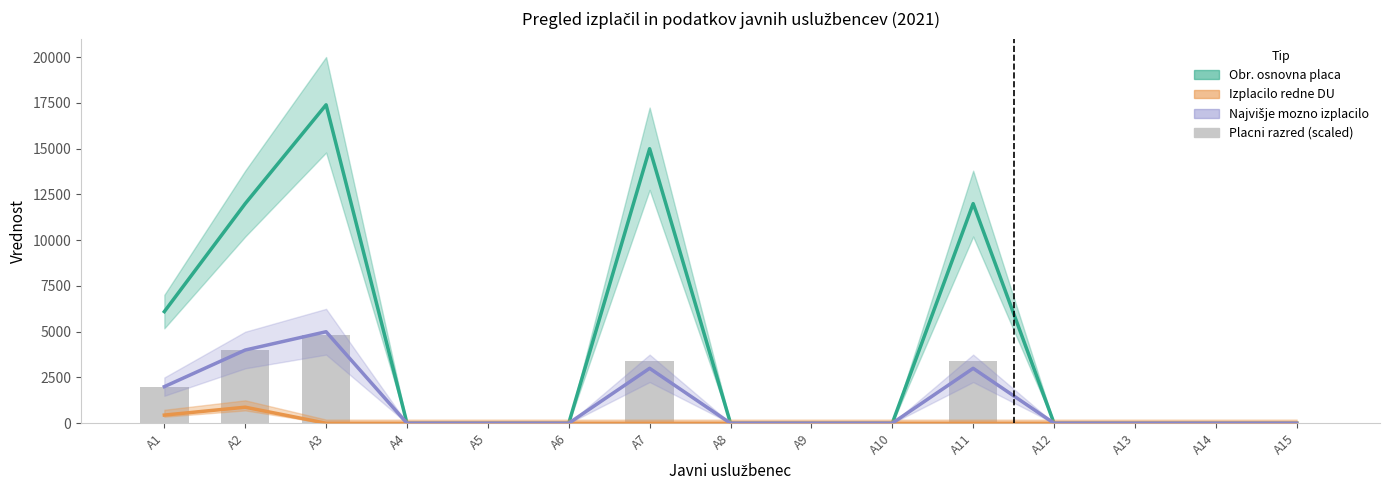

Reading left to right, what are all the values shown in this chart?

Obr. osnovna placa: A1=6100.0	A2=12000.0	A3=17400.0	A4=0.0	A5=0.0	A6=0.0	A7=15000.0	A8=0.0	A9=0.0	A10=0.0	A11=12000.0	A12=0.0	A13=0.0	A14=0.0	A15=0.0
Izplacilo redne DU: A1=445.5	A2=876.5	A3=0.0	A4=0.0	A5=0.0	A6=0.0	A7=0.0	A8=0.0	A9=0.0	A10=0.0	A11=0.0	A12=0.0	A13=0.0	A14=0.0	A15=0.0
Najvišje mozno izplacilo: A1=2000.0	A2=4000.0	A3=5000.0	A4=0.0	A5=0.0	A6=0.0	A7=3000.0	A8=0.0	A9=0.0	A10=0.0	A11=3000.0	A12=0.0	A13=0.0	A14=0.0	A15=0.0
Placni razred (scaled): A1=2000.0	A2=4000.0	A3=4800.0	A4=0.0	A5=0.0	A6=0.0	A7=3400.0	A8=0.0	A9=0.0	A10=0.0	A11=3400.0	A12=0.0	A13=0.0	A14=0.0	A15=0.0